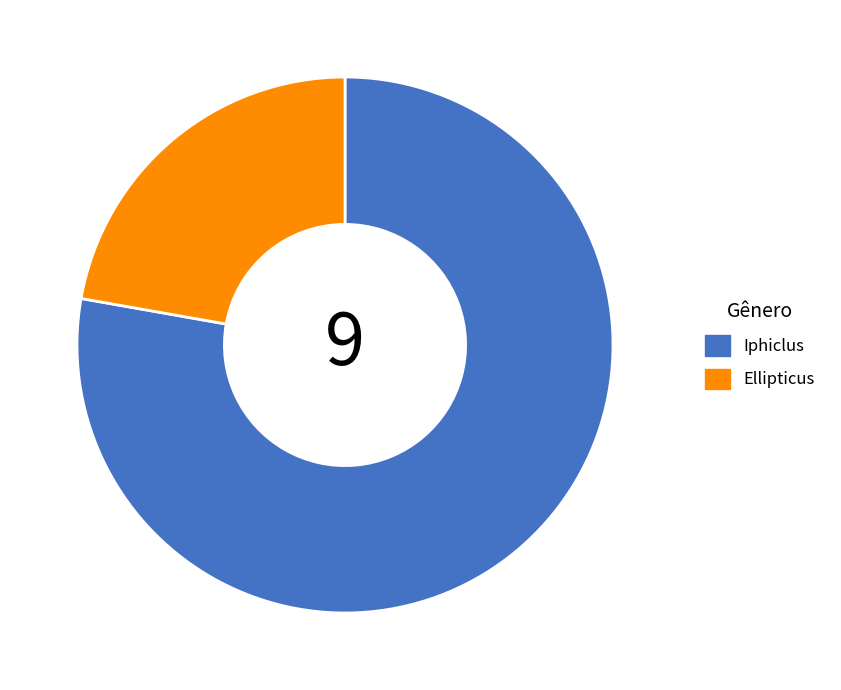

Does Iphiclus account for over 50% of the chart?

Yes